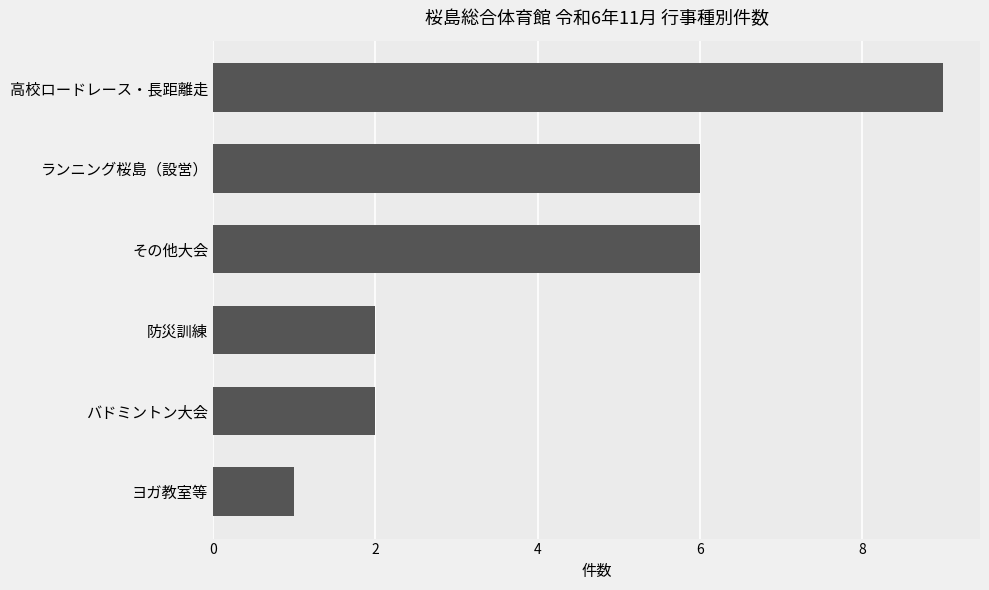

What is the sum of all values?

26